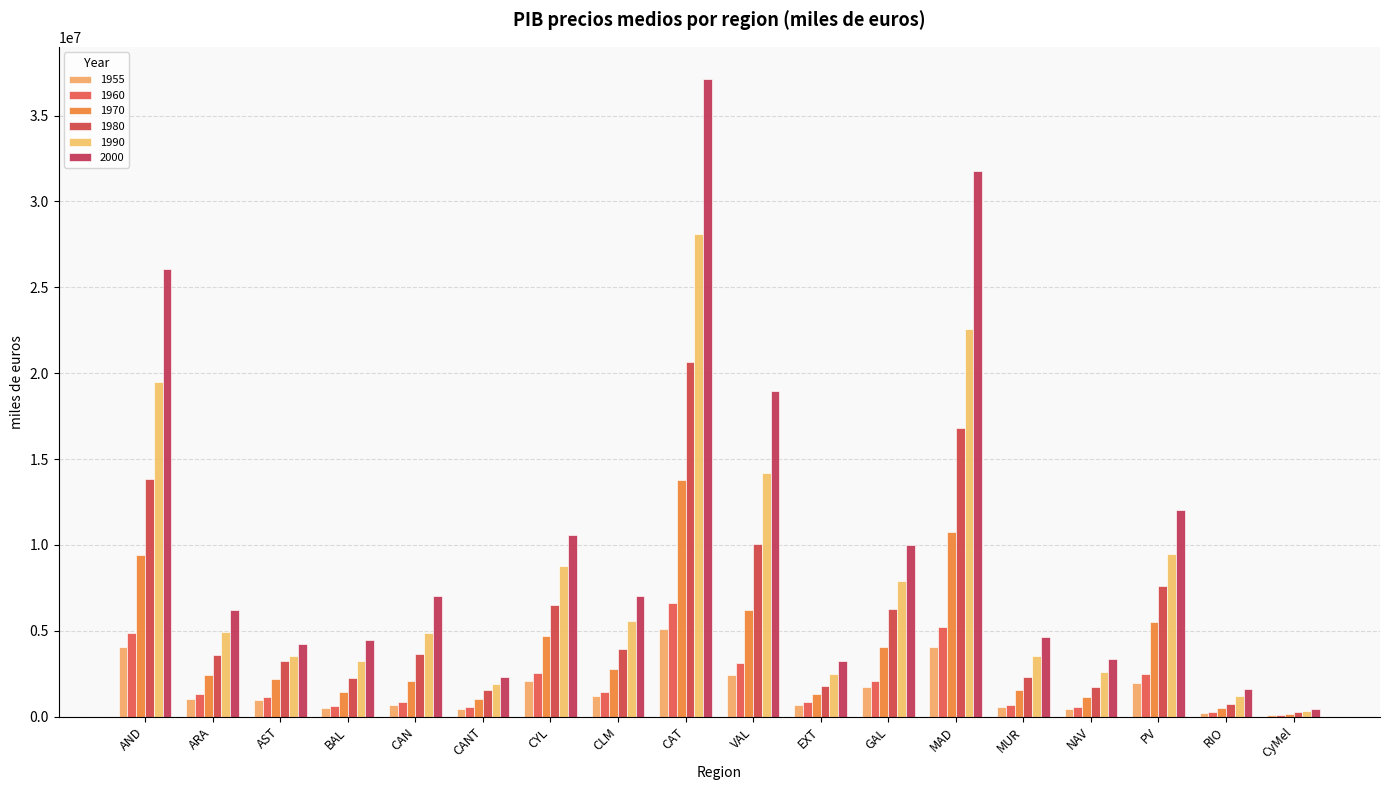

Reading left to right, extract all data points from this chart.

1955: 4039220.7	1039501.6	954127.1	503383.2	663067.3	455656.5	2090778.9	1182600.7	5098088.2	2450826.5	692773.0	1740291.0	4061952.3	551988.8	436387.3	1977096.7	219473.8	106254.6
1960: 4899155.3	1305993.1	1179223.0	649796.7	878985.0	570570.8	2562754.5	1460249.8	6627814.0	3136319.3	850072.6	2088498.2	5250828.0	708908.8	552190.2	2482366.6	270486.7	114414.7
1970: 9440092.5	2458339.0	2207204.6	1440553.5	2099458.2	1063974.1	4695972.9	2766089.2	13809647.7	6242673.6	1337276.4	4080799.4	10776252.3	1543558.3	1156010.5	5520795.1	502916.0	176867.6
1980: 13835631.0	3611729.8	3241084.0	2231890.7	3625521.1	1555072.2	6525212.8	3945128.7	20657035.9	10055726.9	1816044.7	6287209.0	16800748.7	2342141.8	1756655.2	7589697.0	747578.5	250165.1
1990: 19476552.1	4943447.3	3524659.3	3269430.8	4899461.2	1881973.6	8766716.6	5598670.3	28113814.4	14164508.0	2508853.1	7922235.9	22579236.6	3541015.2	2587245.4	9482509.2	1209800.1	347297.2
2000: 26046290.9	6201496.8	4219809.9	4485266.4	7019218.9	2308895.7	10606471.8	7025647.8	37143592.8	18977270.9	3255753.7	10028461.5	31774196.0	4650753.3	3357882.9	12058652.8	1622592.7	453162.2